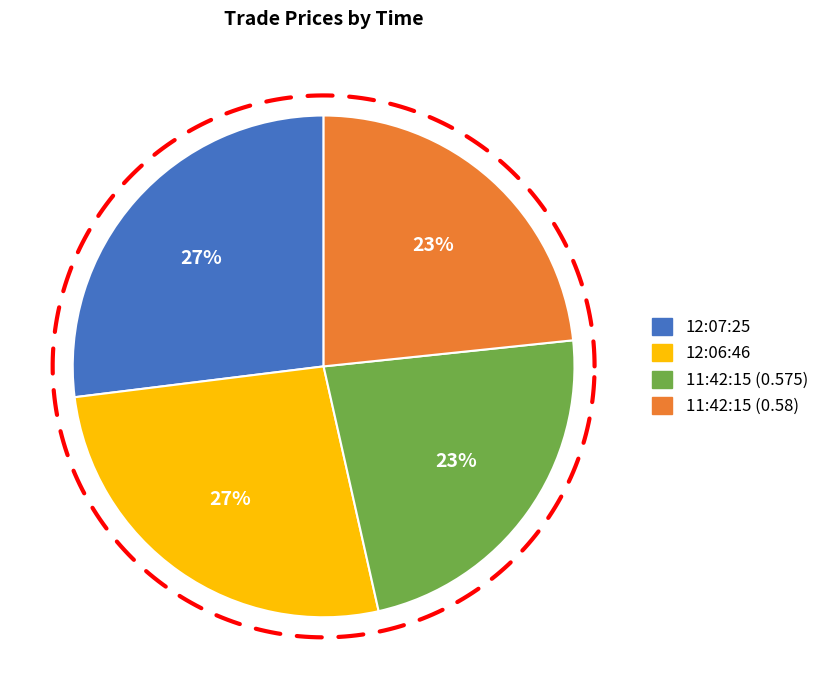

Is it true that 12:06:46 is 32% of the pie?

False